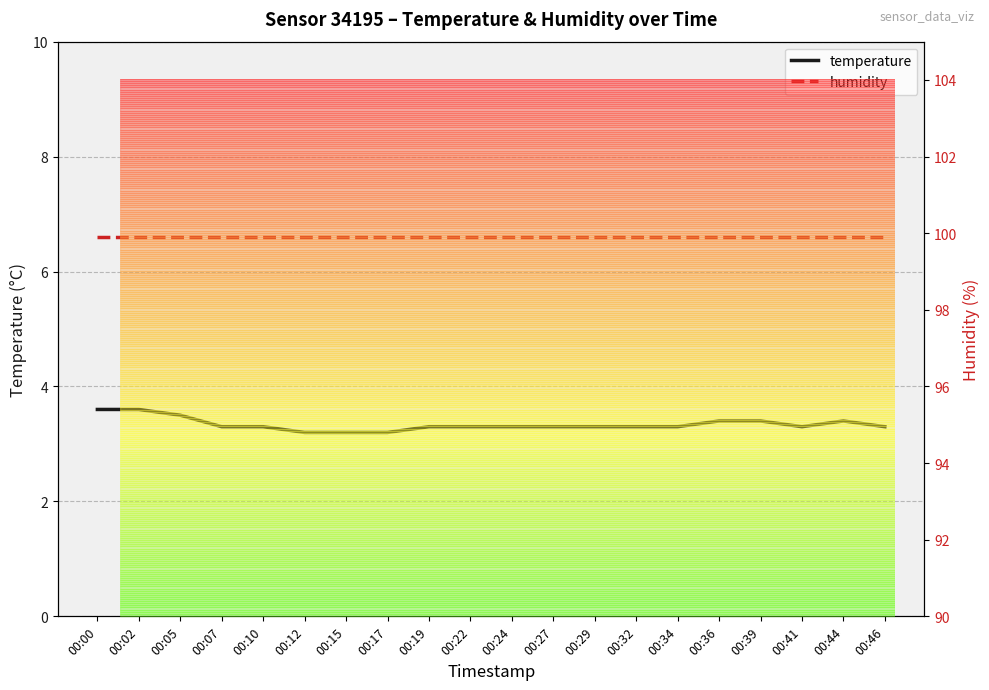

Reading right to left, extract all data points from this chart.

temperature: 00:46=3.3	00:44=3.4	00:41=3.3	00:39=3.4	00:36=3.4	00:34=3.3	00:32=3.3	00:29=3.3	00:27=3.3	00:24=3.3	00:22=3.3	00:19=3.3	00:17=3.2	00:15=3.2	00:12=3.2	00:10=3.3	00:07=3.3	00:05=3.5	00:02=3.6	00:00=3.6
humidity: 00:46=99.9	00:44=99.9	00:41=99.9	00:39=99.9	00:36=99.9	00:34=99.9	00:32=99.9	00:29=99.9	00:27=99.9	00:24=99.9	00:22=99.9	00:19=99.9	00:17=99.9	00:15=99.9	00:12=99.9	00:10=99.9	00:07=99.9	00:05=99.9	00:02=99.9	00:00=99.9